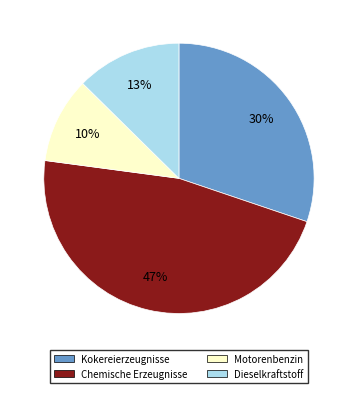

To the nearest percent, what is the average slice percentage?

25%